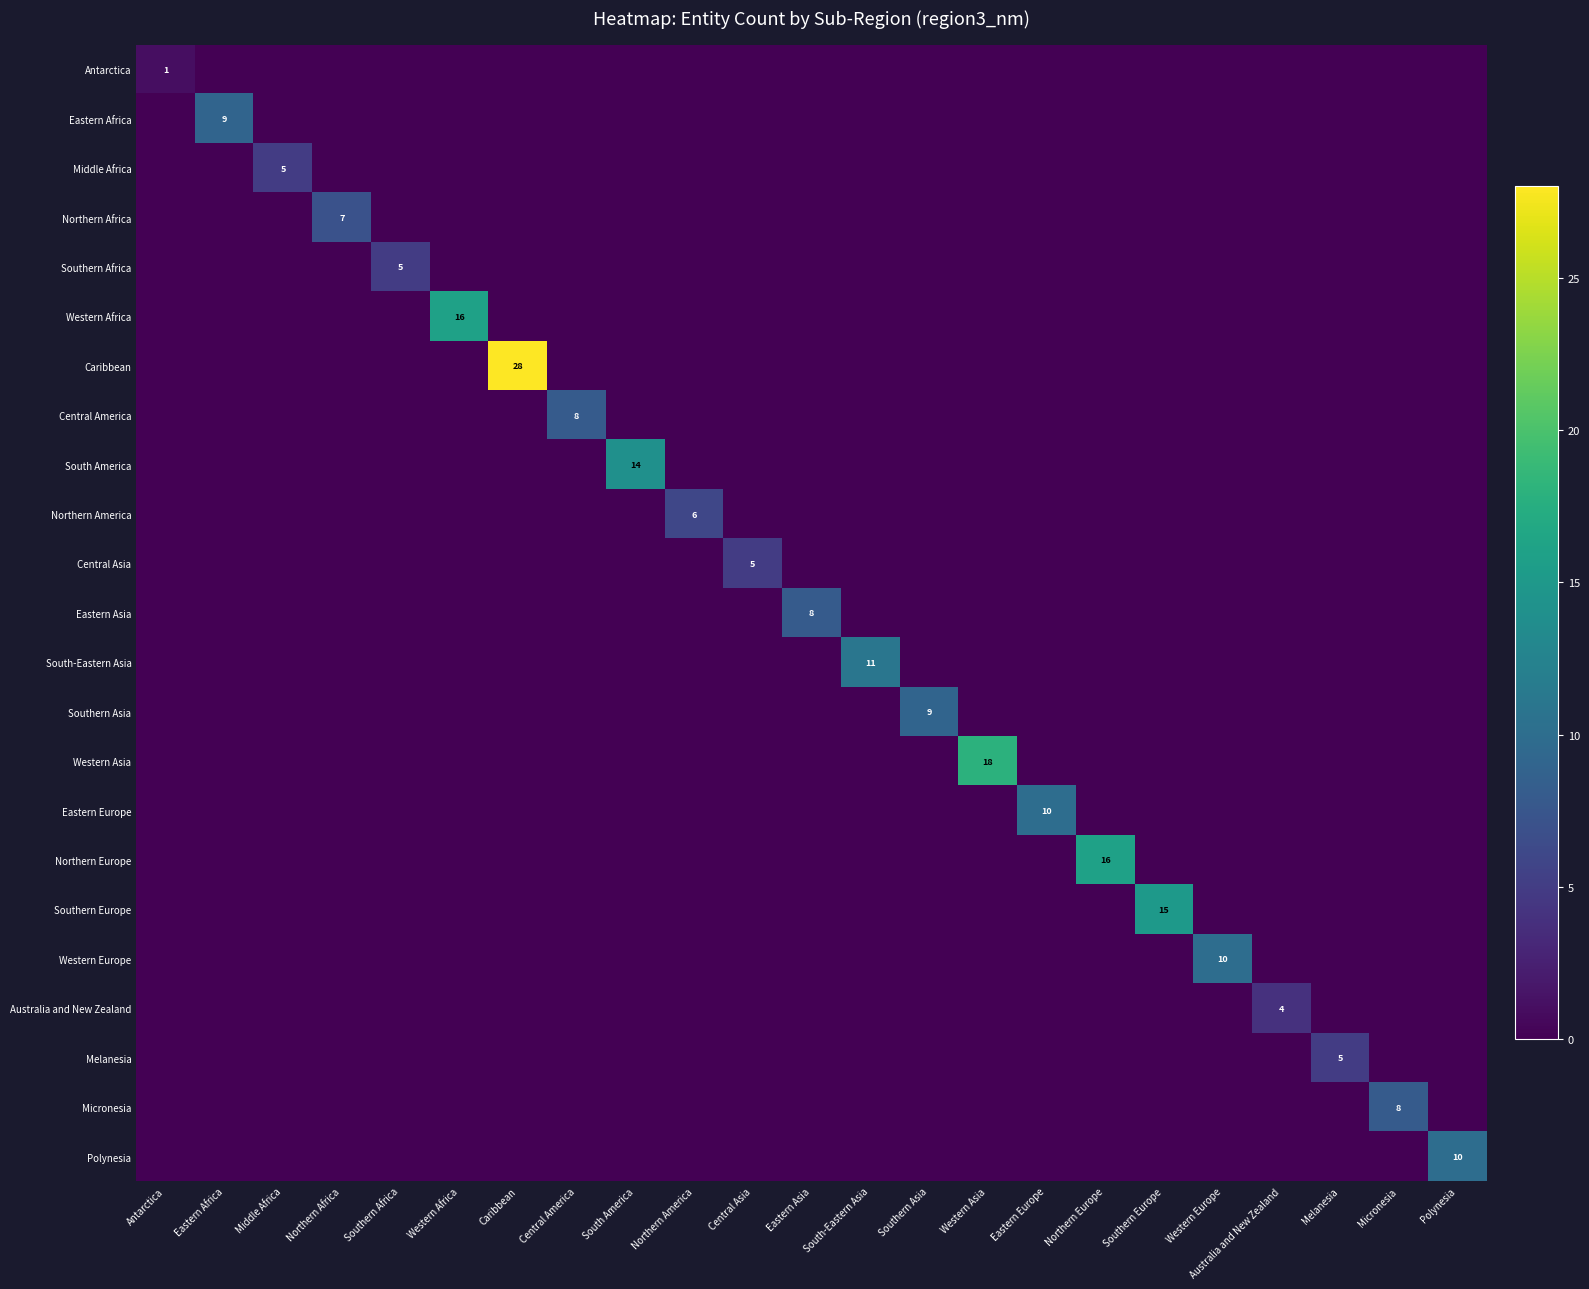

What is the difference between the highest and lowest values at Southern Asia?

9